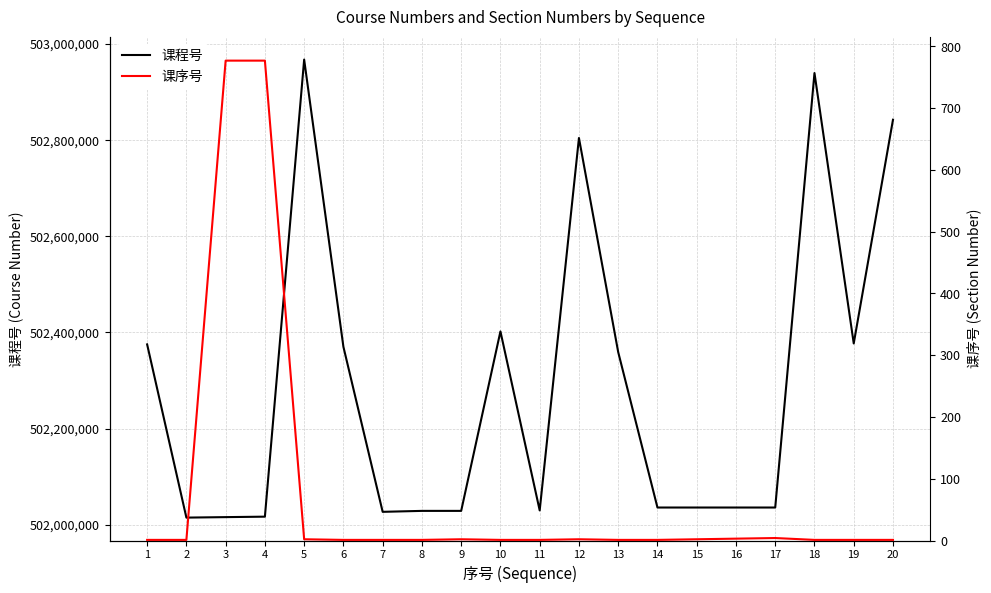

The 课序号 series shows 3 at 9. True or false?

False